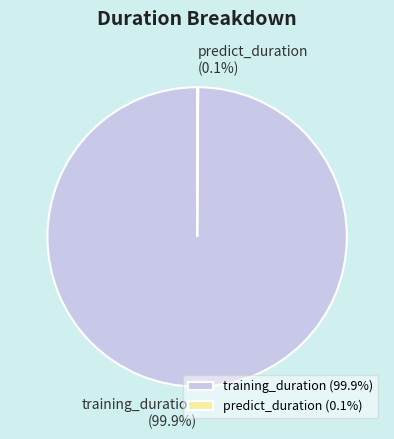

Does training_duration represent more than half of the total?

Yes